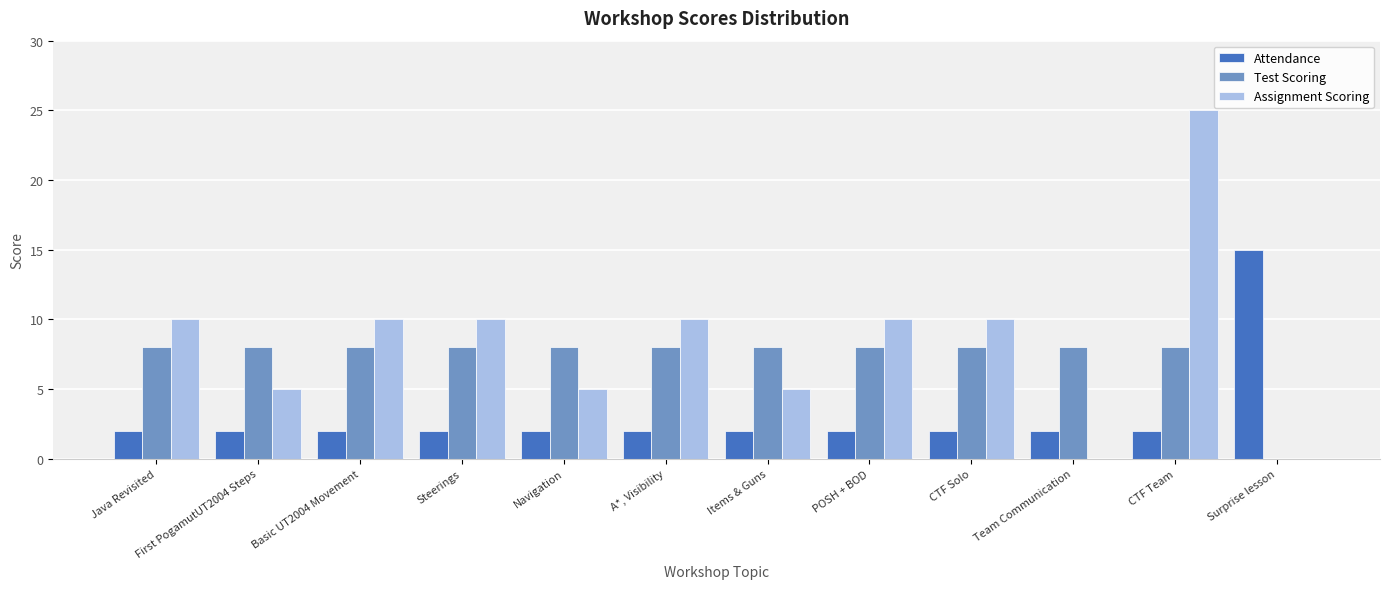

Between A*, Visibility and Items & Guns, which series saw the biggest shift?

Assignment Scoring